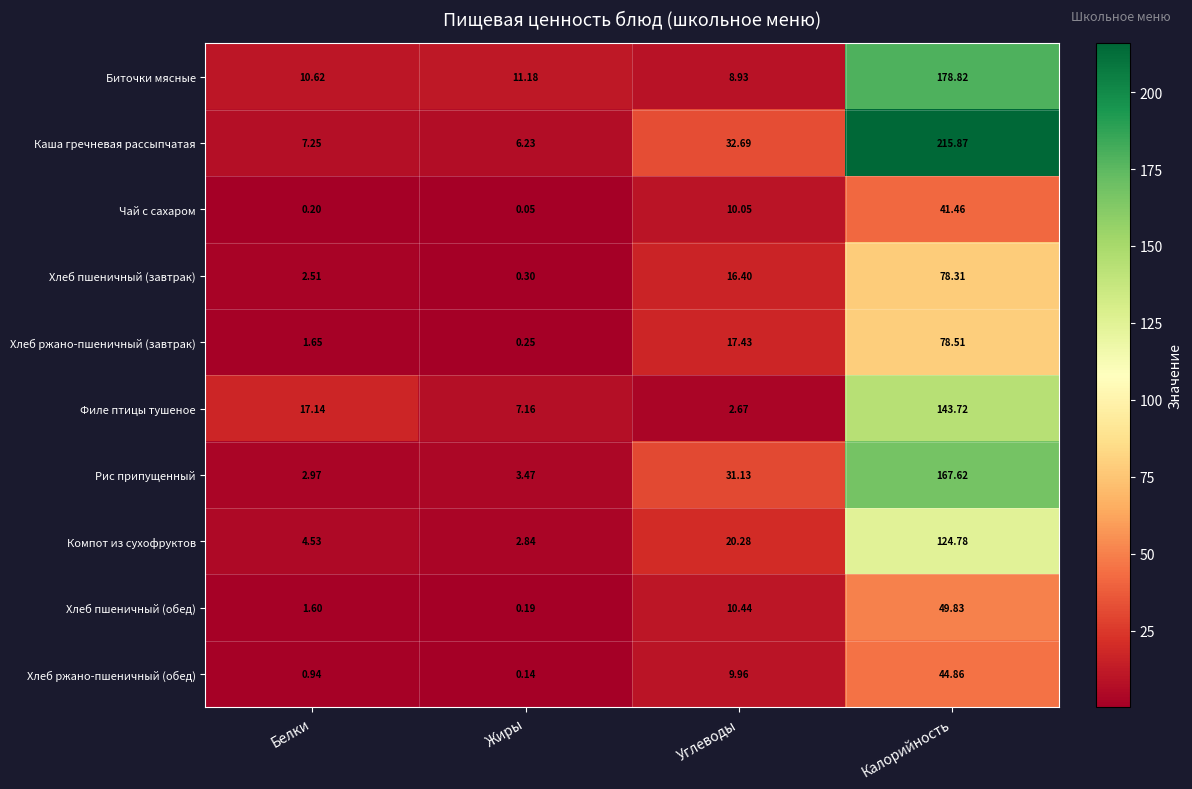

How many series are shown in this chart?

10